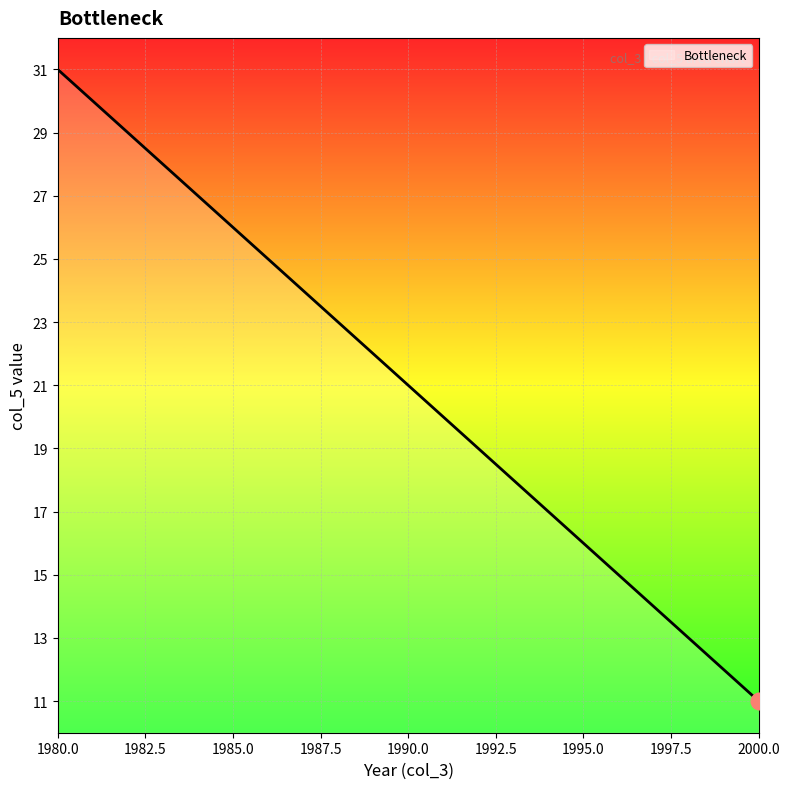

What is the minimum value shown in the chart?

11